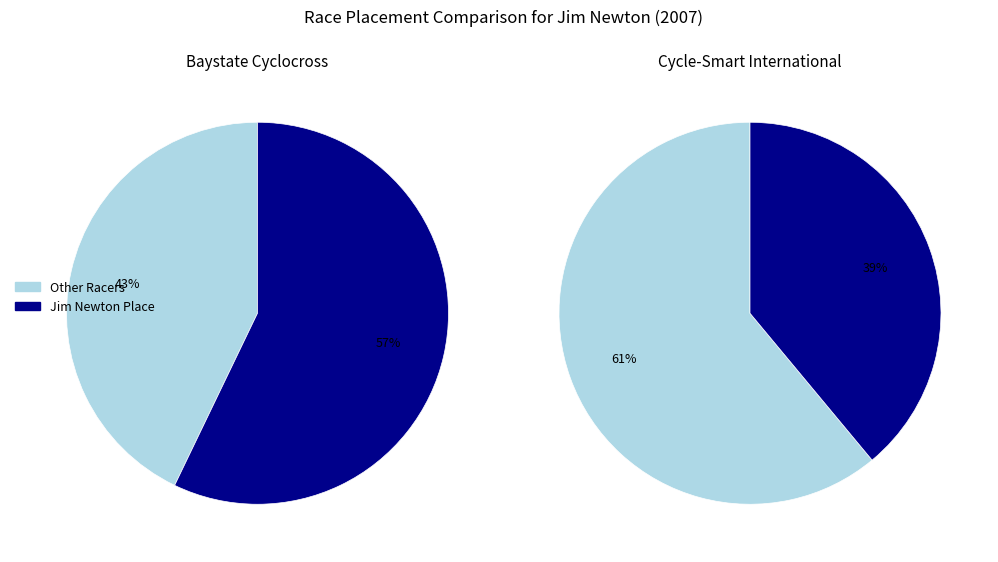

To the nearest percent, what is the average slice percentage?

50%